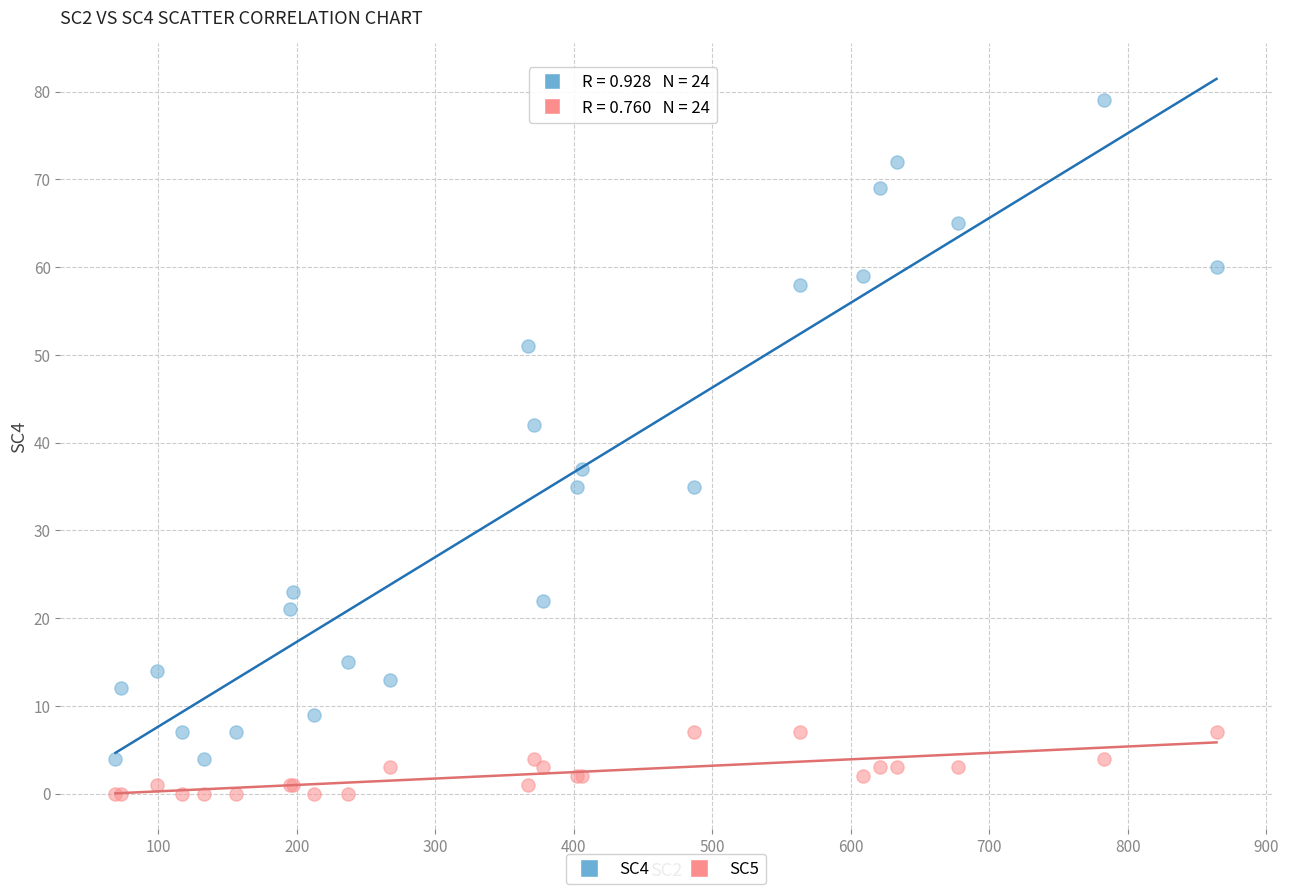

Across all series, what Y value is closest to 39?

37